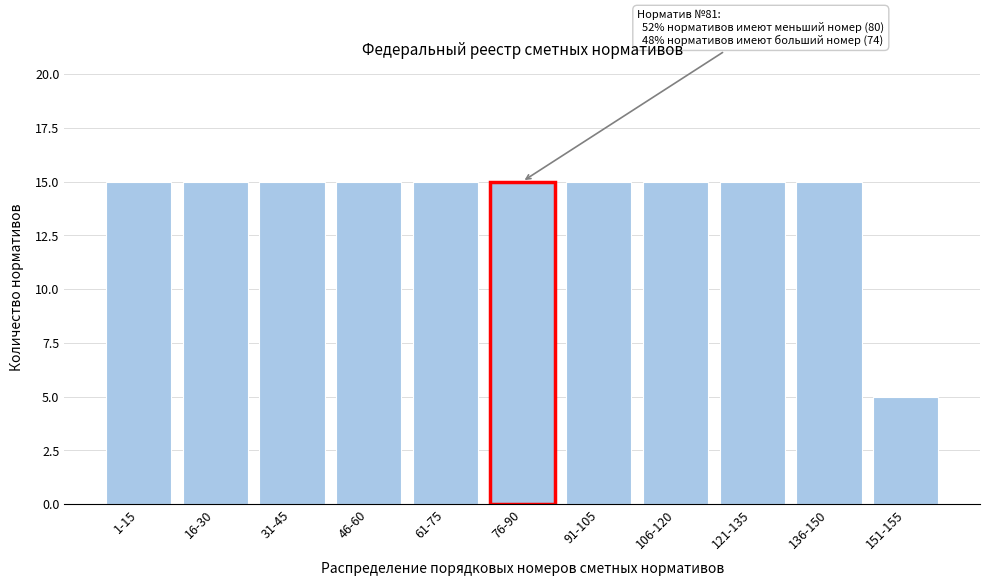

Reading left to right, what are all the values shown in this chart?

1-15=15	16-30=15	31-45=15	46-60=15	61-75=15	76-90=15	91-105=15	106-120=15	121-135=15	136-150=15	151-155=5